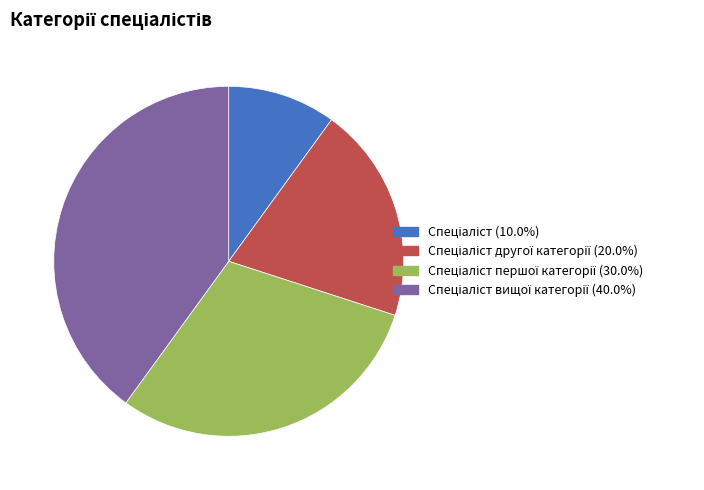

How many slices are in this pie chart?

4